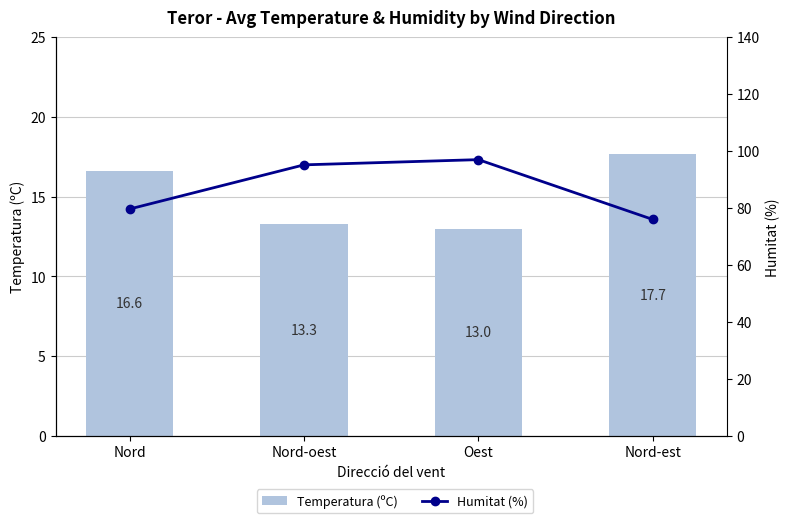

What is the difference between the second highest and minimum values in the Humitat (%) series?

19.2